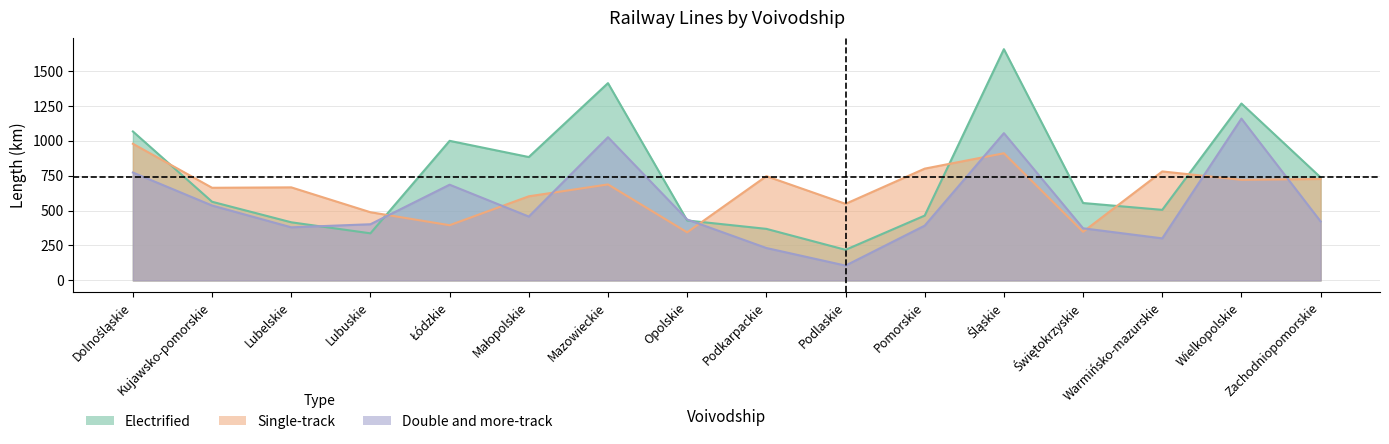

How many data points in single_track are less than 687?

8